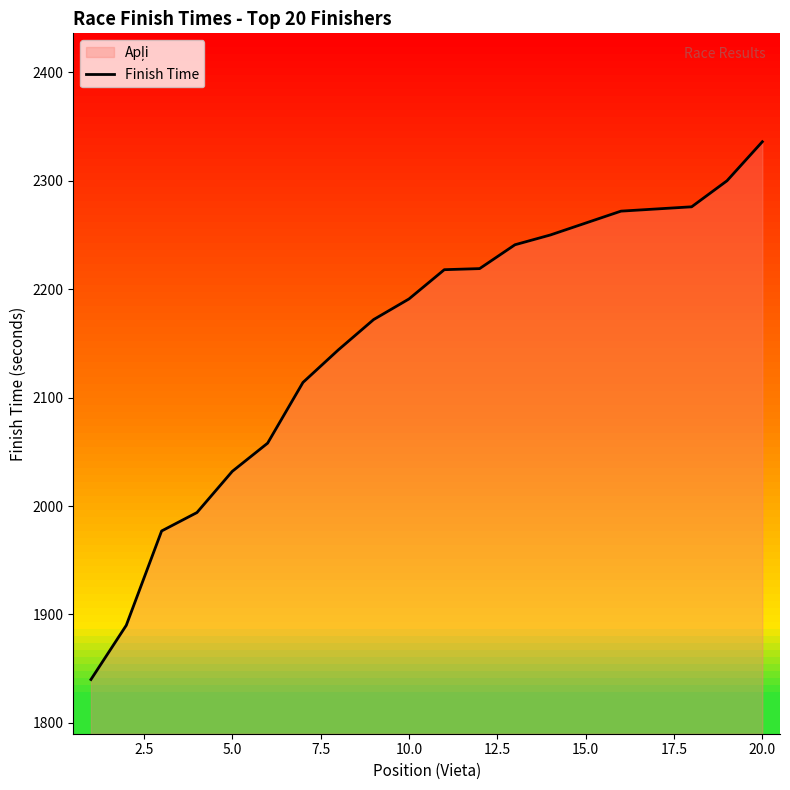

What is the minimum value shown in the chart?

1840